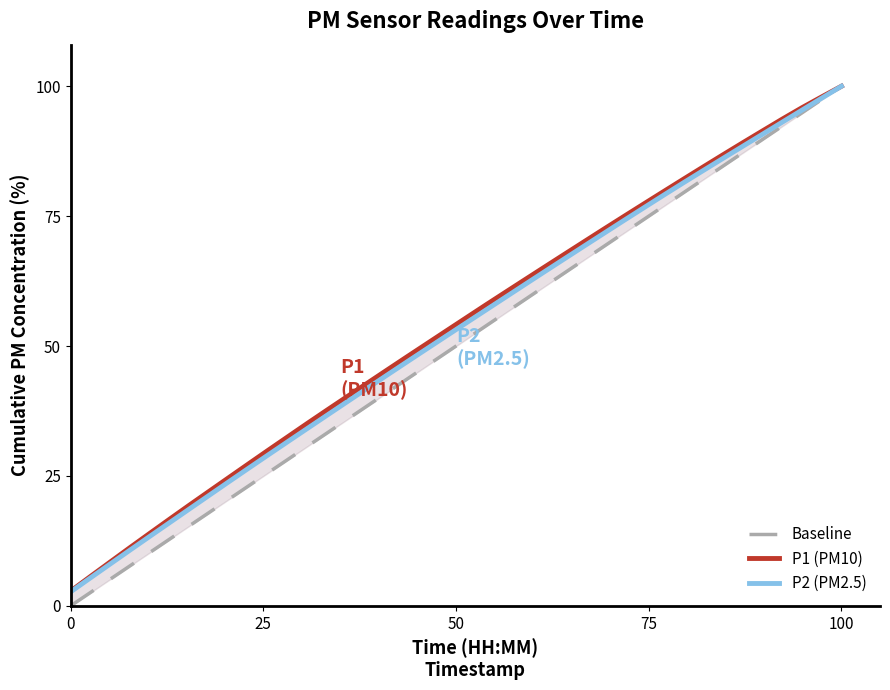

List the series in order of their peak value, lowest first.

Baseline, P1 (PM10), P2 (PM2.5)